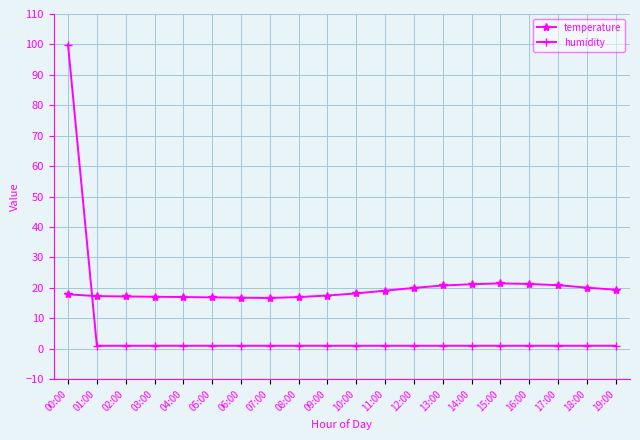

What is the difference between the highest and lowest values at 07:00?

15.7